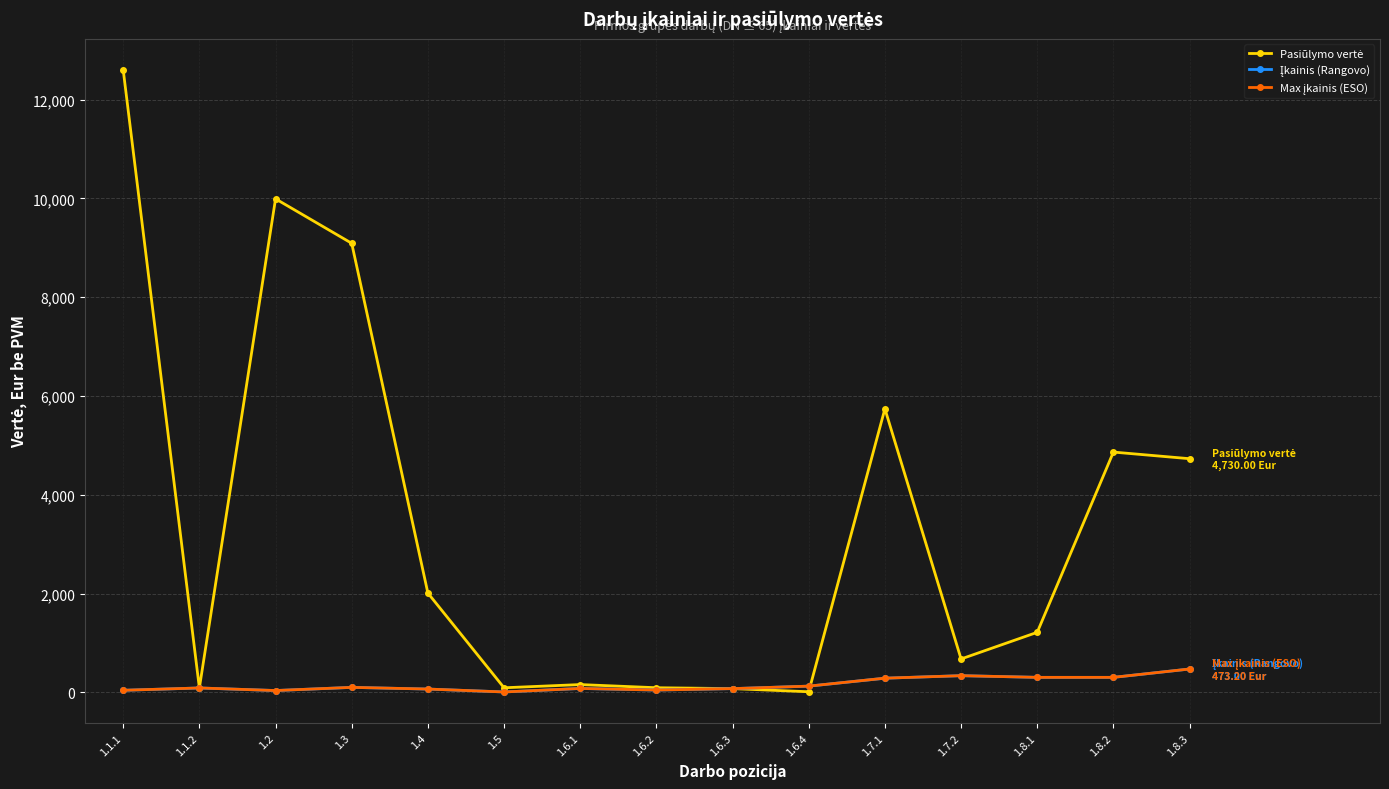

What is the label of the 15th point from the left?

1.8.3